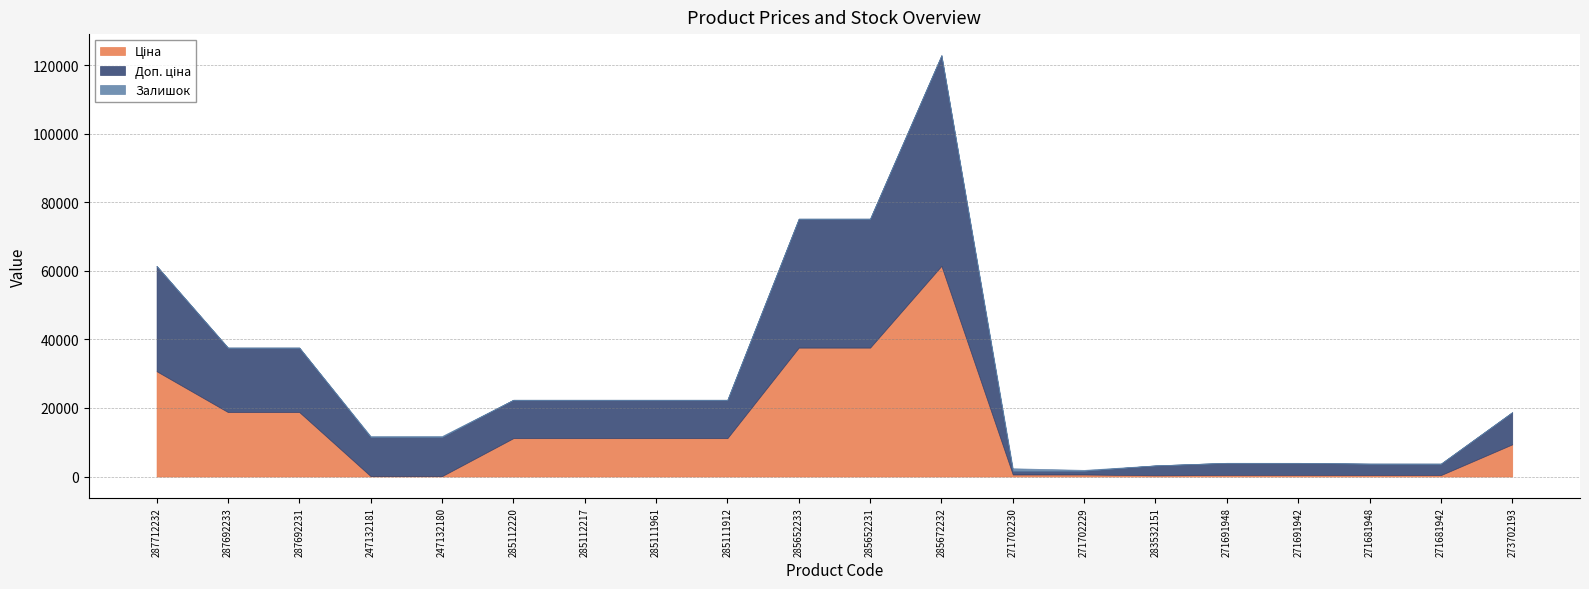

True or false: Доп. ціна and Ціна cross at least once.

False